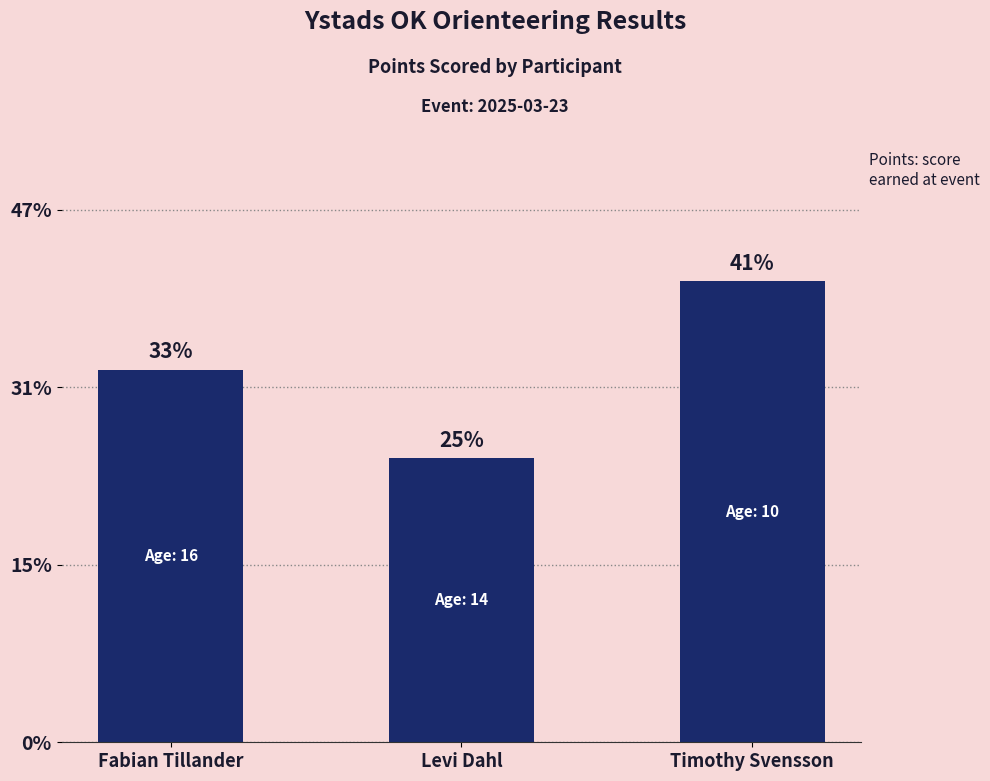

Rank the categories by value from lowest to highest.

Levi Dahl, Fabian Tillander, Timothy Svensson